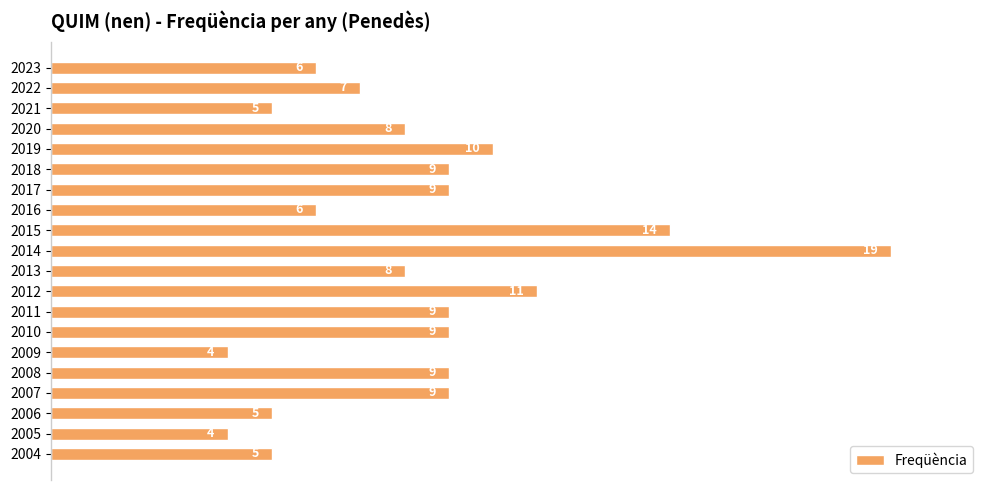

Which has a higher value, 2015 or 2019?

2015